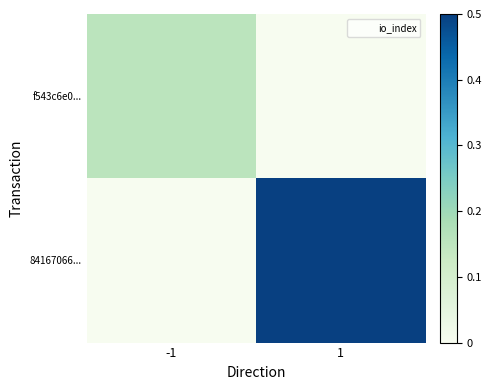

Count the number of categories in the chart.

2